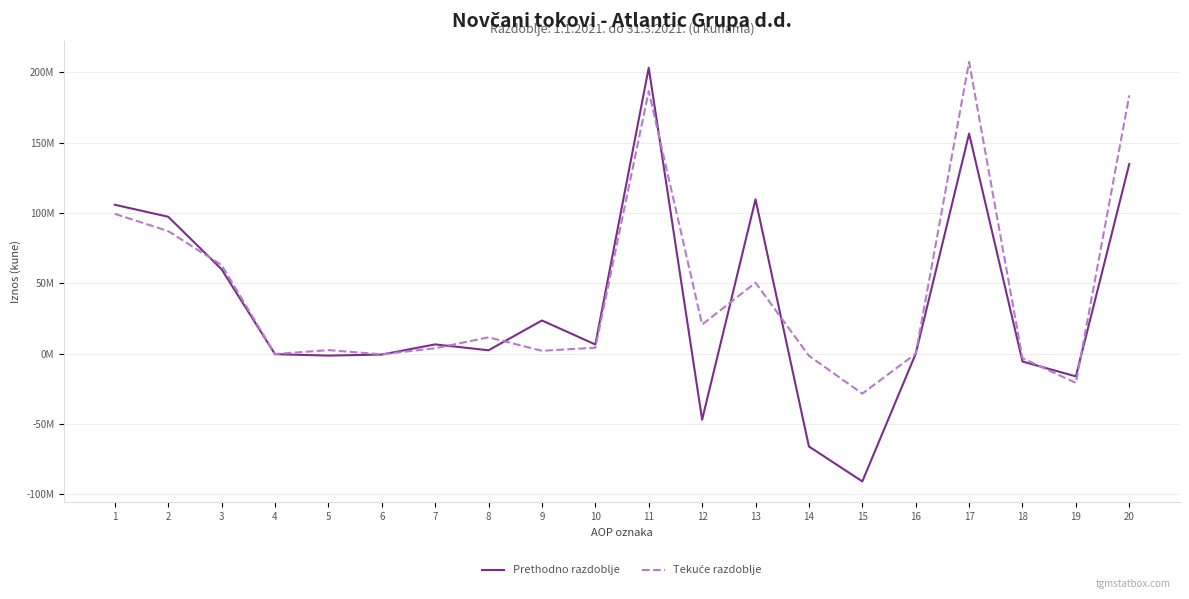

List the series in order of their overall mean, lowest first.

Prethodno razdoblje, Tekuće razdoblje